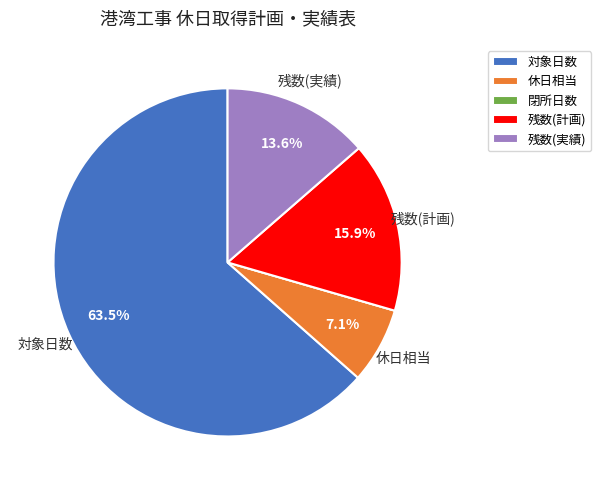

The 残数(実績) slice represents 14% of the pie. True or false?

True